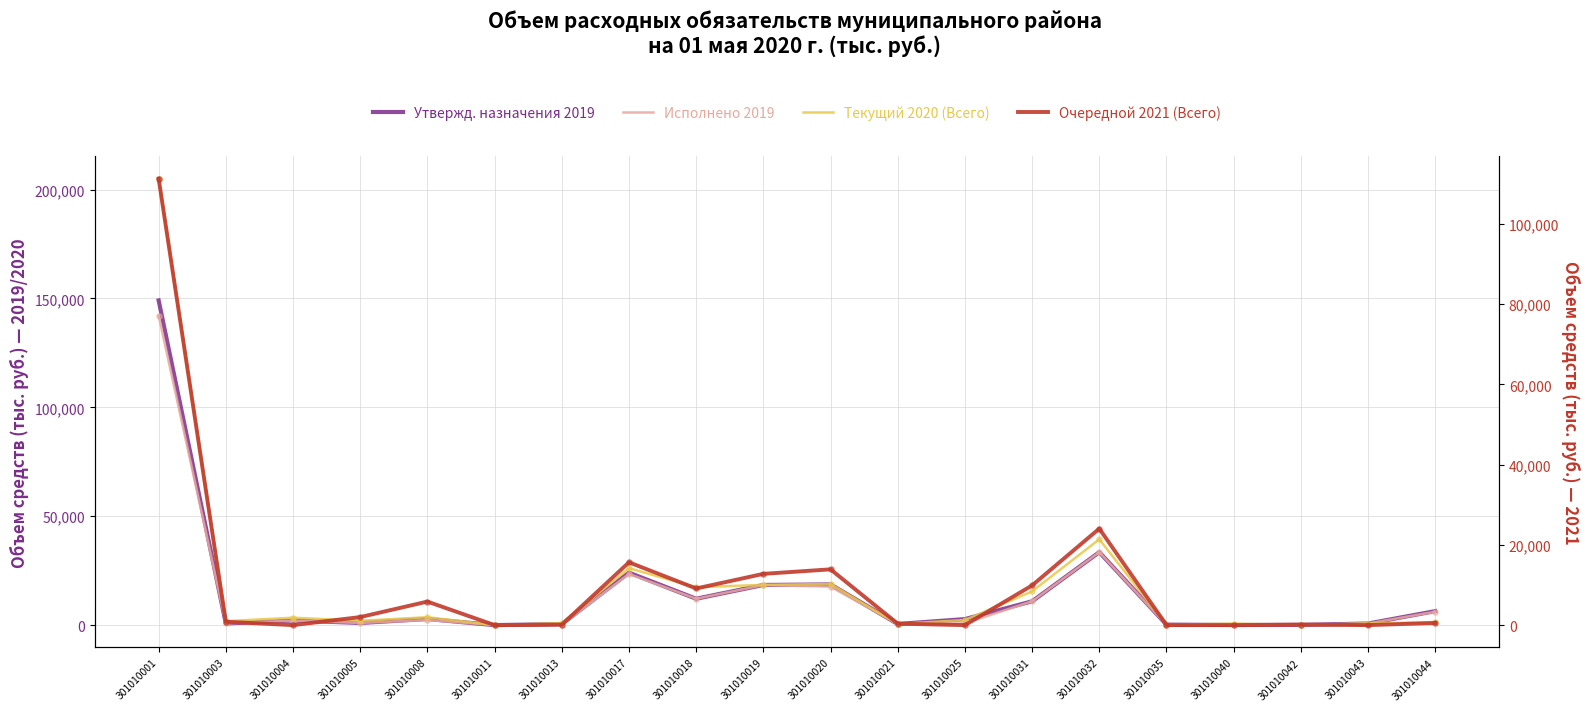

Which series reaches the minimum Y coordinate?

Очередной 2021 (Всего)